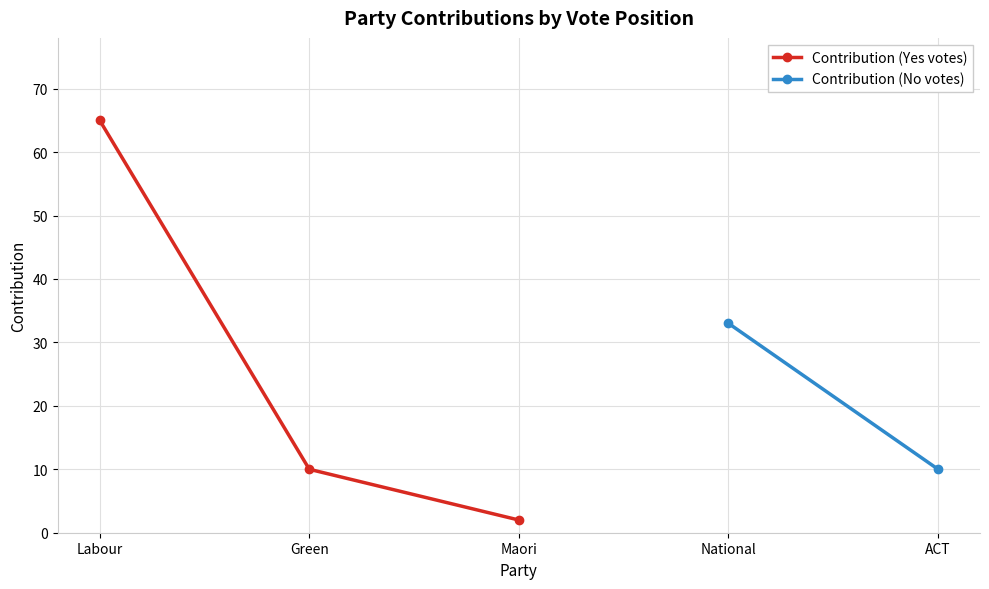

What is the ratio of the value at Maori to the value at Green?

0.2